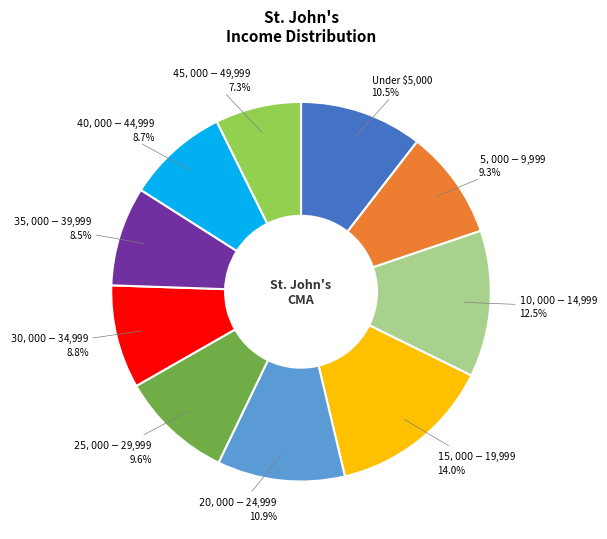

How much of the chart is everything except Under $5,000?

89.5%